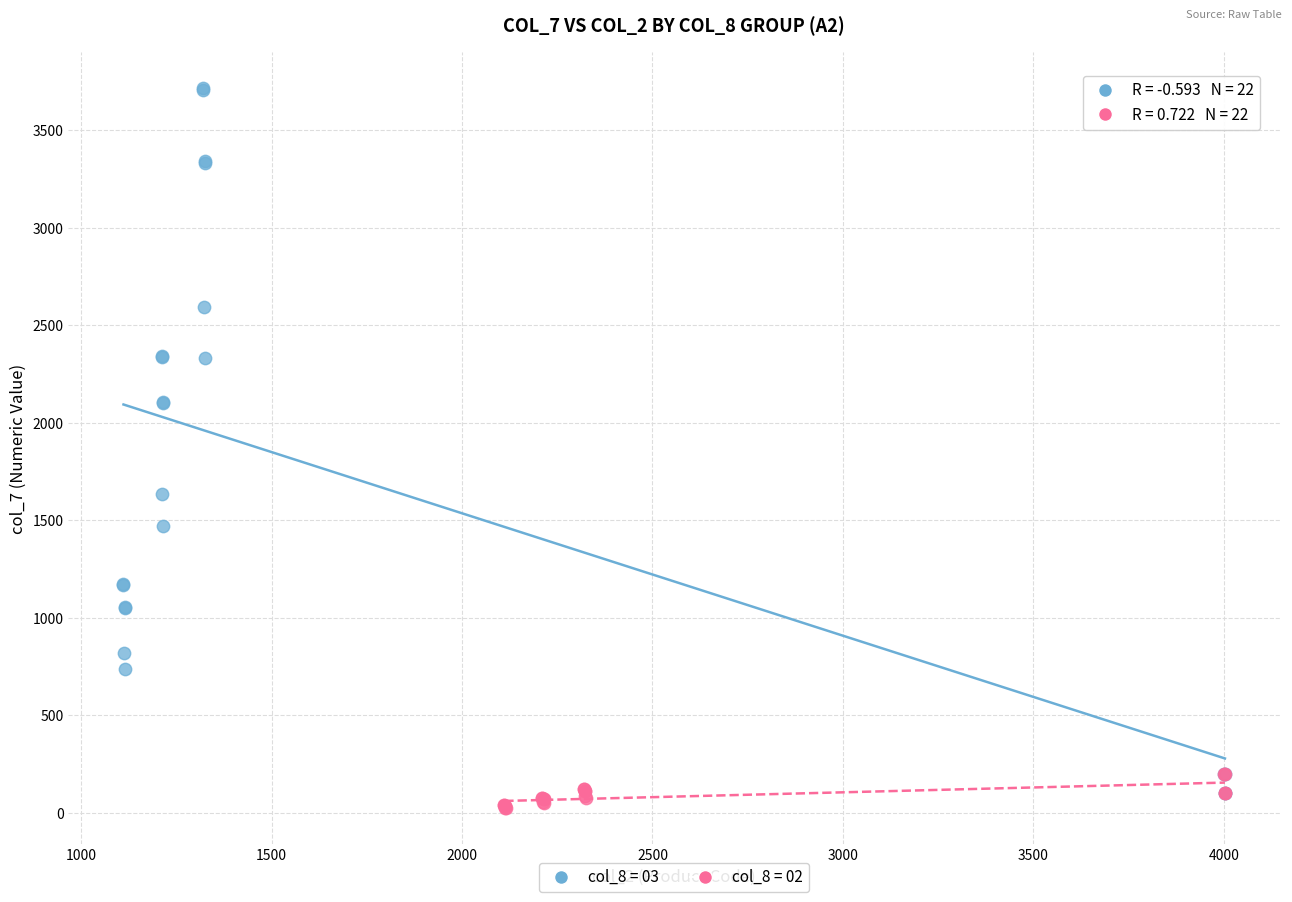

Which series has the widest spread of Y values?

col_8 = 03